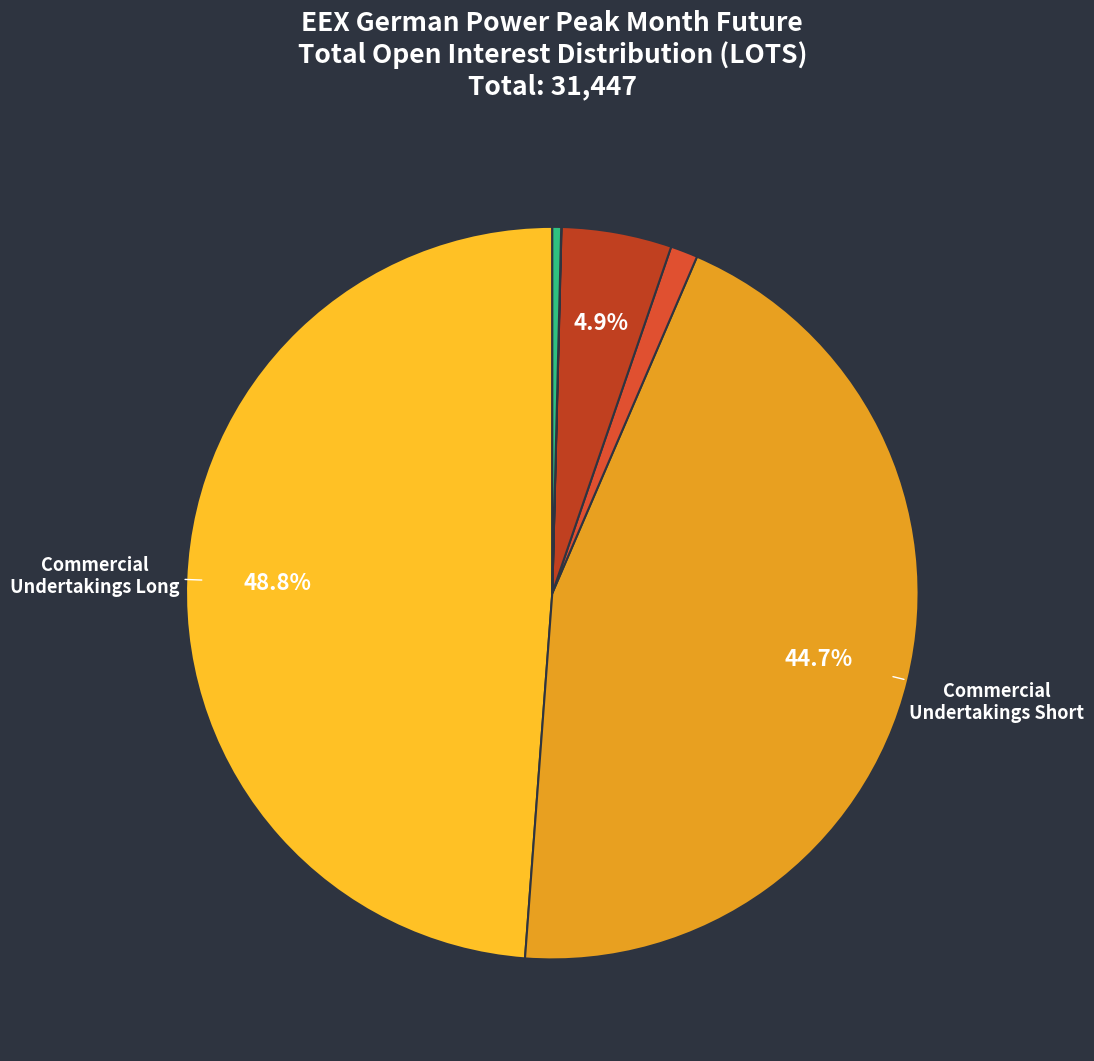

How many slices are in this pie chart?

6